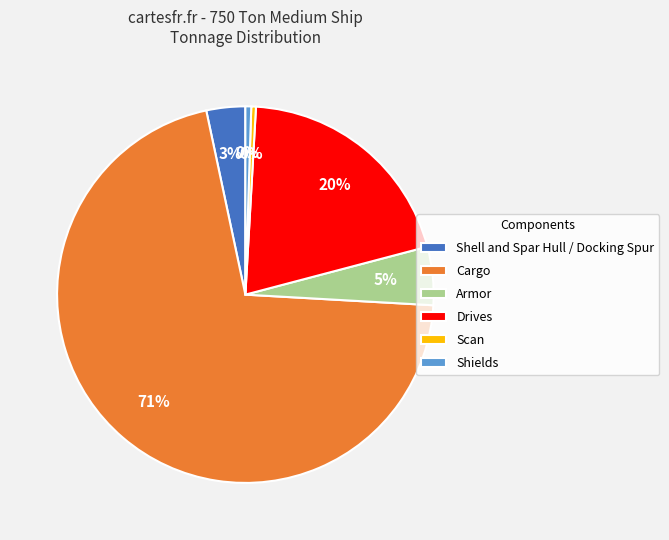

Between Cargo and Scan, which is larger?

Cargo